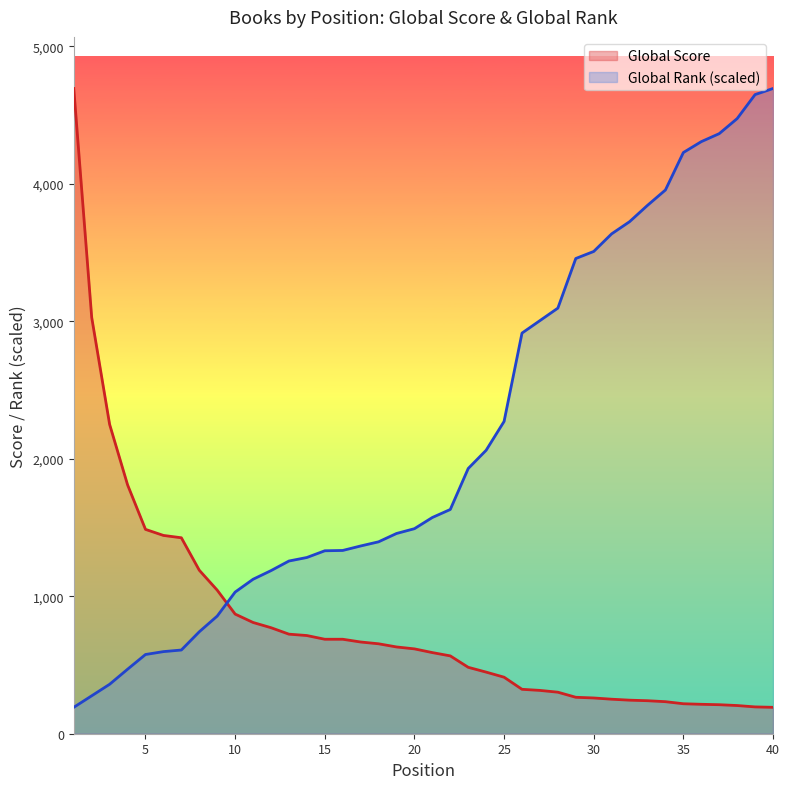

List the series in order of their peak value, highest first.

Global Score, Global Rank